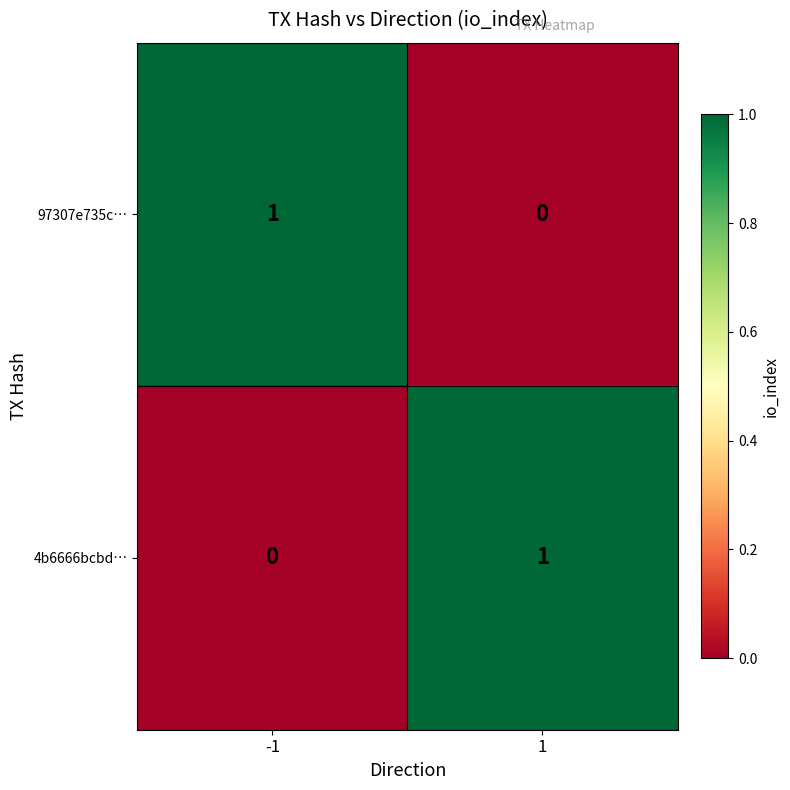

Is it true that 97307e735c… equals 1 at -1?

True